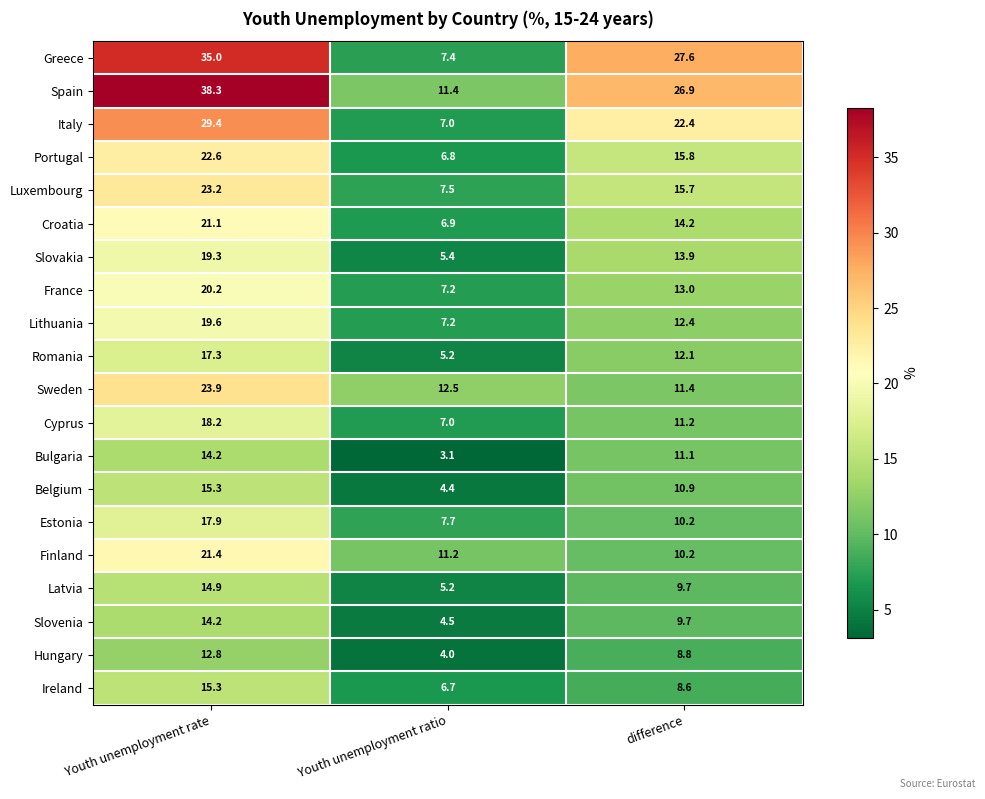

What is the average value of the Bulgaria series?

9.5